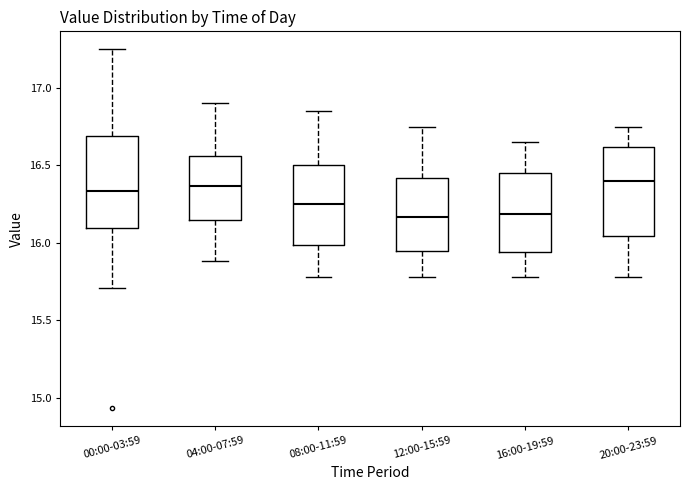

Reading left to right, transcribe this box plot: for each box, give where its median line is, the range the box spans, and where its two whiskers end, as read against the y-axis. The values are not printed on the chart, so give them approximately, as read against the axis.

00:00-03:59: median 16.35, box 16.10 to 16.70, whiskers 15.70 to 17.25
04:00-07:59: median 16.35, box 16.15 to 16.55, whiskers 15.90 to 16.90
08:00-11:59: median 16.25, box 16.00 to 16.50, whiskers 15.80 to 16.85
12:00-15:59: median 16.15, box 15.95 to 16.40, whiskers 15.80 to 16.75
16:00-19:59: median 16.20, box 15.95 to 16.45, whiskers 15.80 to 16.65
20:00-23:59: median 16.40, box 16.05 to 16.60, whiskers 15.80 to 16.75